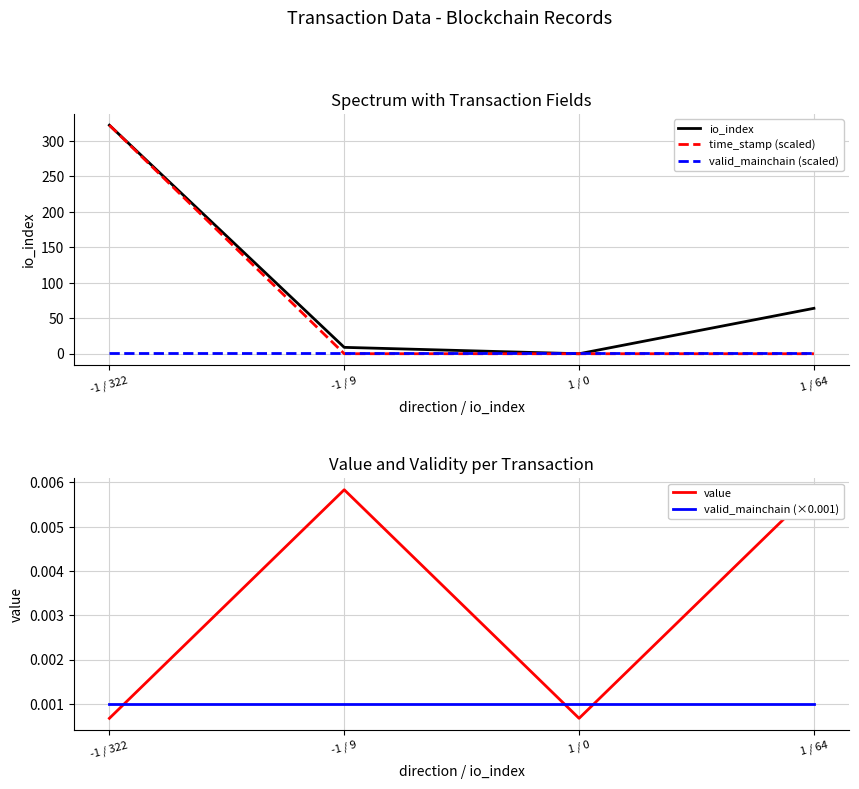

What is the label of the 1st point from the right?

1 / 64